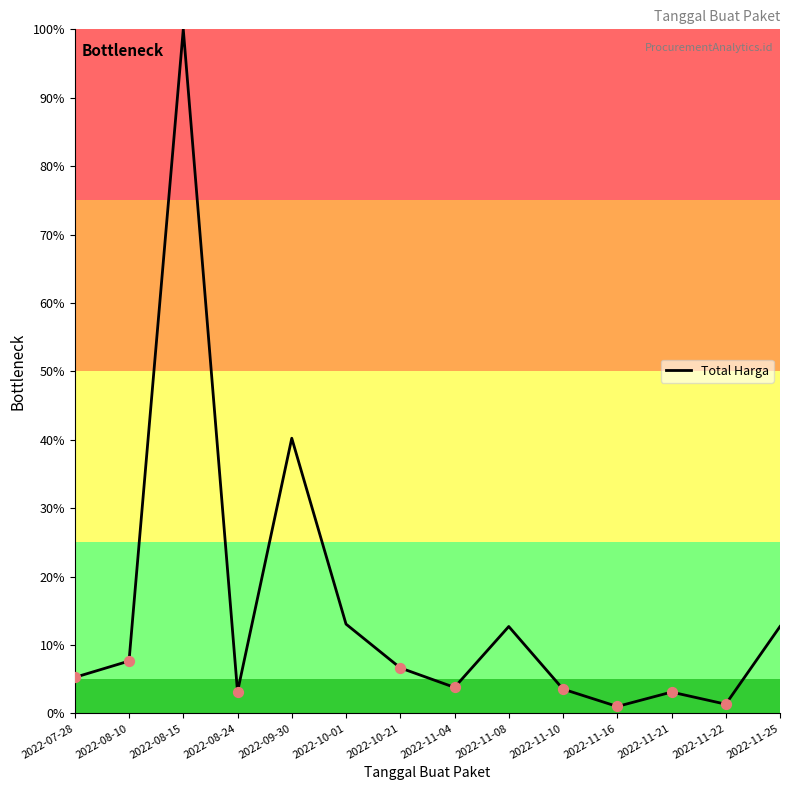

Between 2022-11-21 and 2022-08-15, which is larger?

2022-08-15